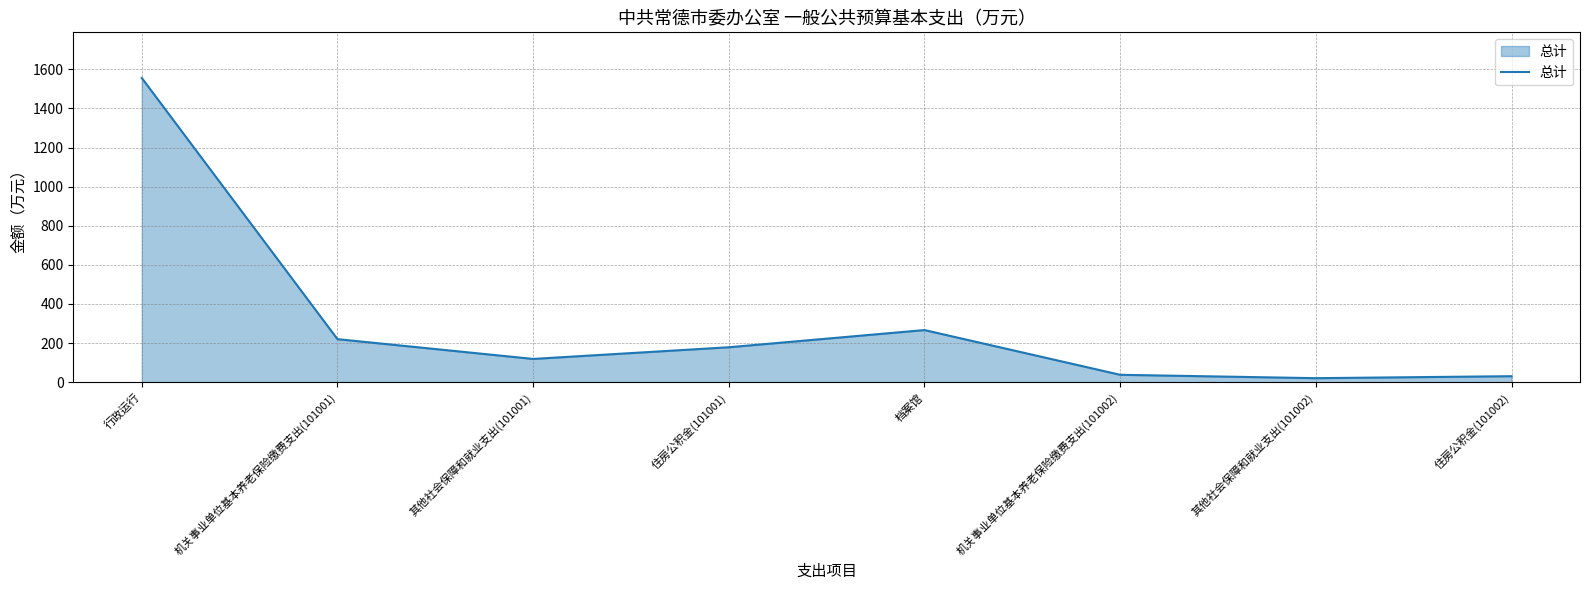

How many categories are shown in the chart?

8